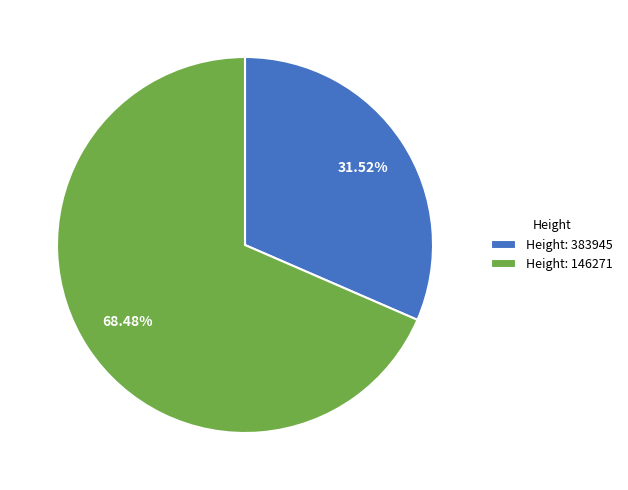

What is the largest slice in the pie chart?

Height: 146271